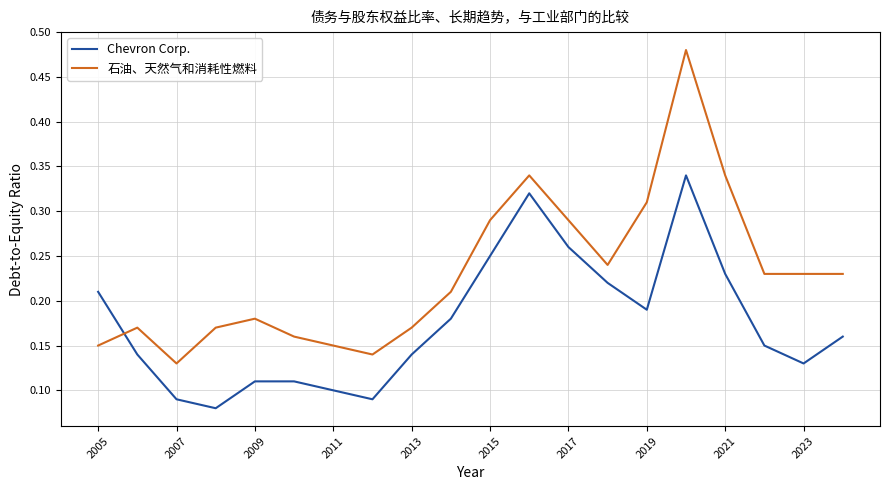

Rank the series by their maximum value, from highest to lowest.

石油、天然气和消耗性燃料, Chevron Corp.